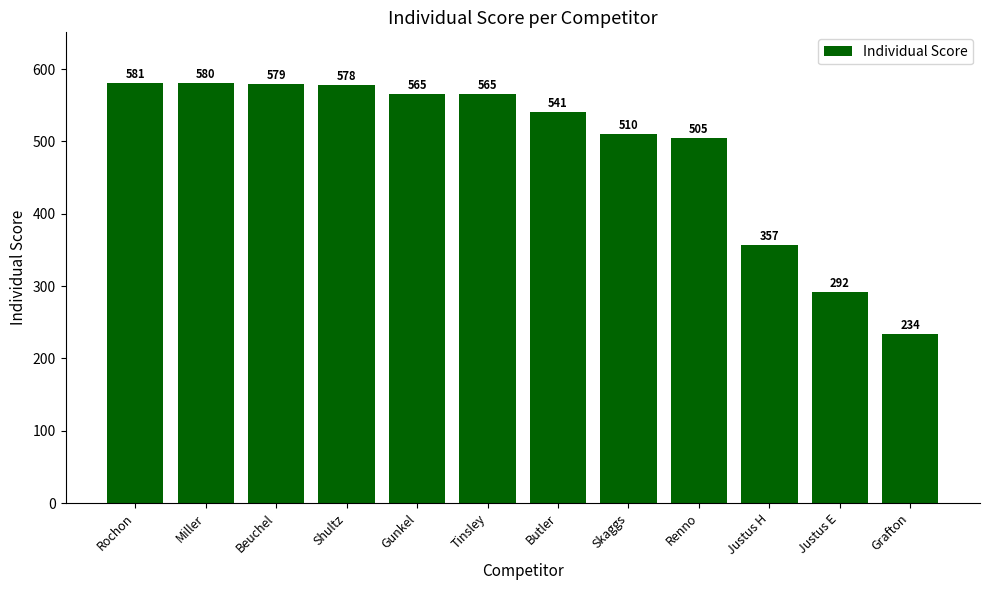

What is the difference between the maximum and minimum values?

347